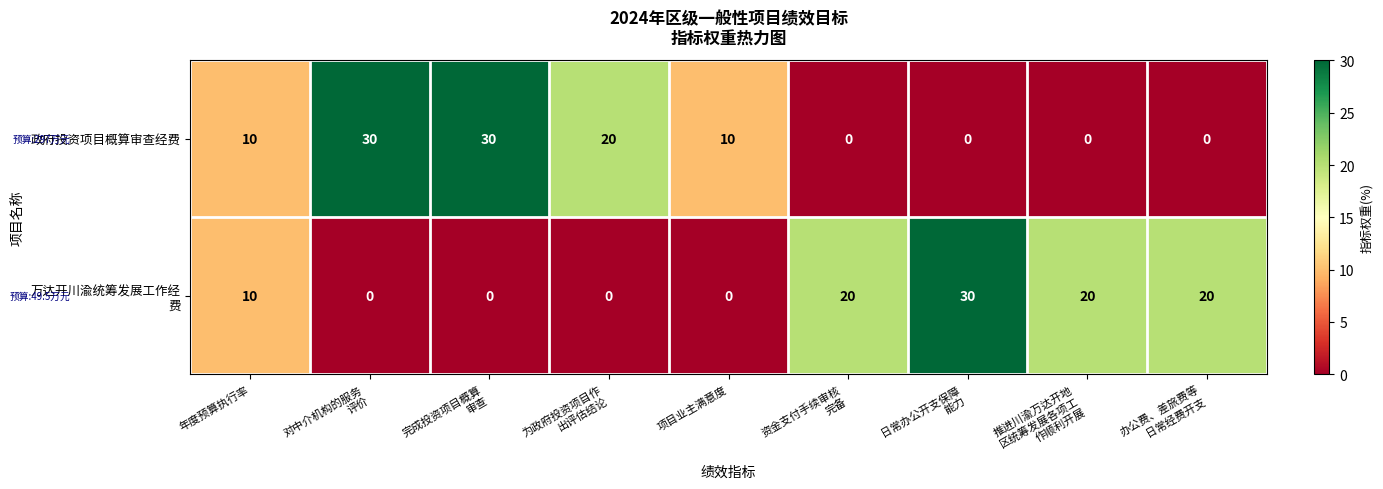

At how many categories does at least one series exceed 6?

9